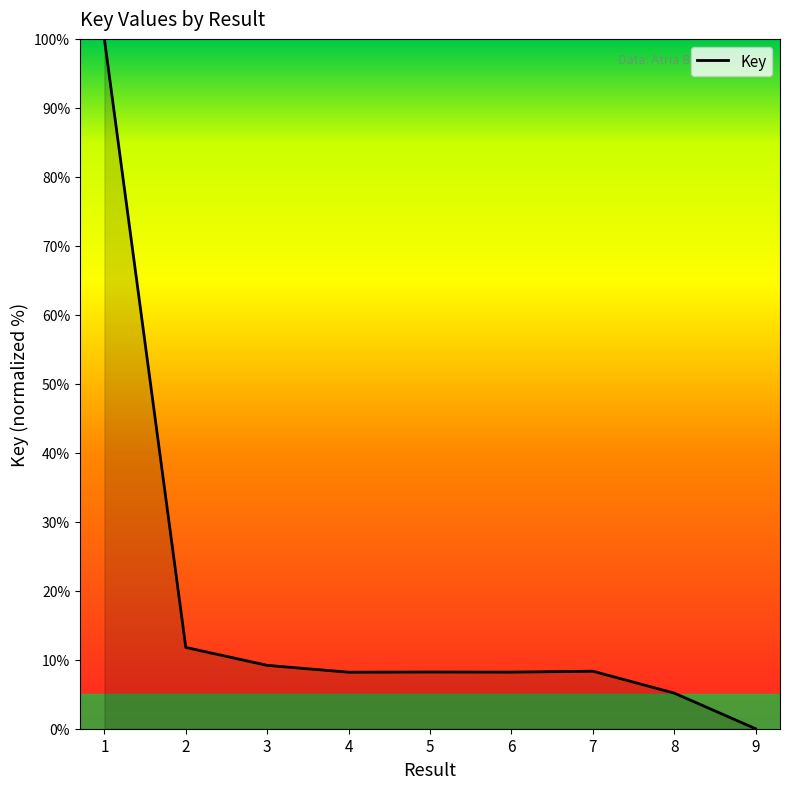

How many series are shown in this chart?

1